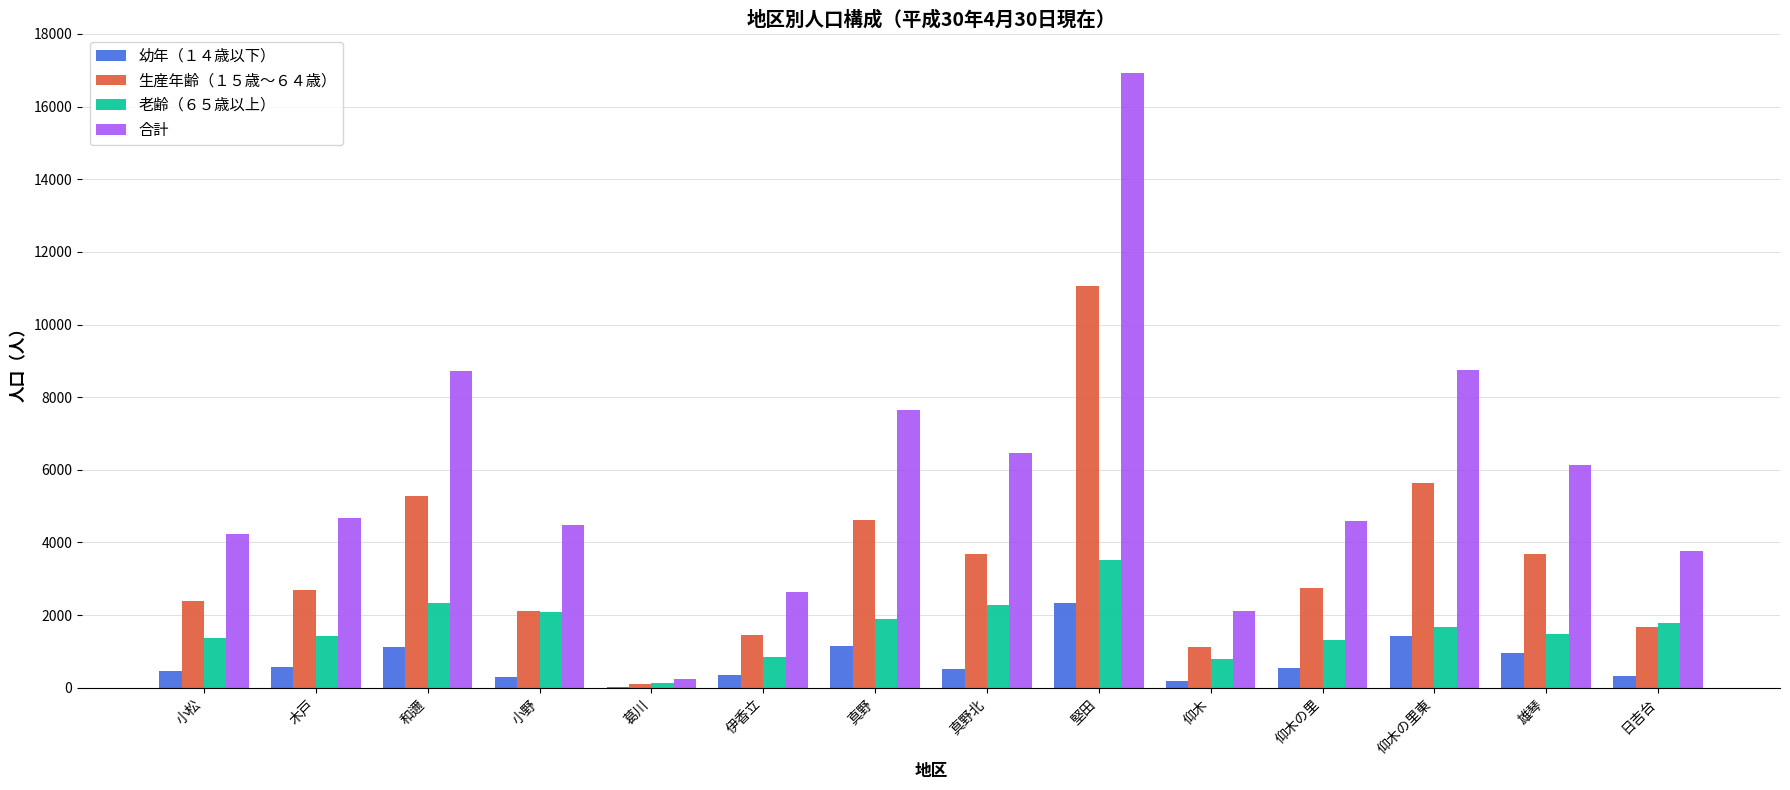

How many categories are shown in the chart?

14